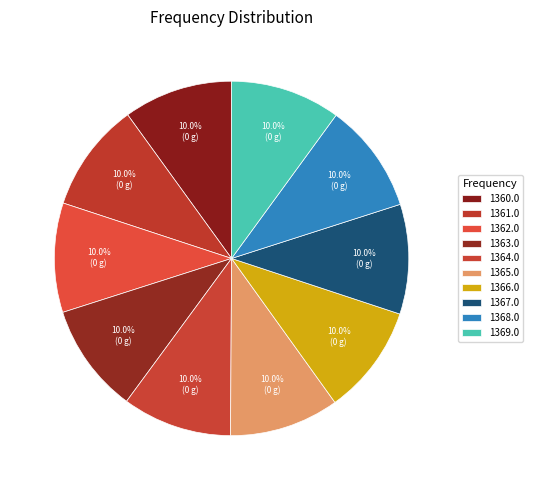

What is the total percentage of 1369.0 and 1360.0?

20.0%